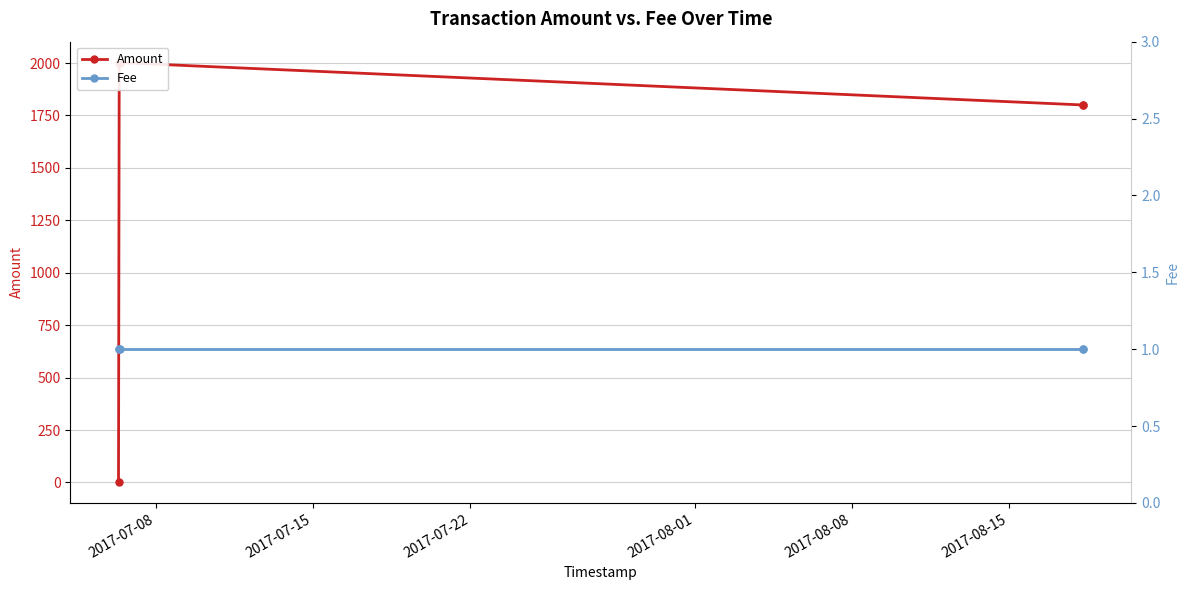

How many categories are shown in the chart?

5